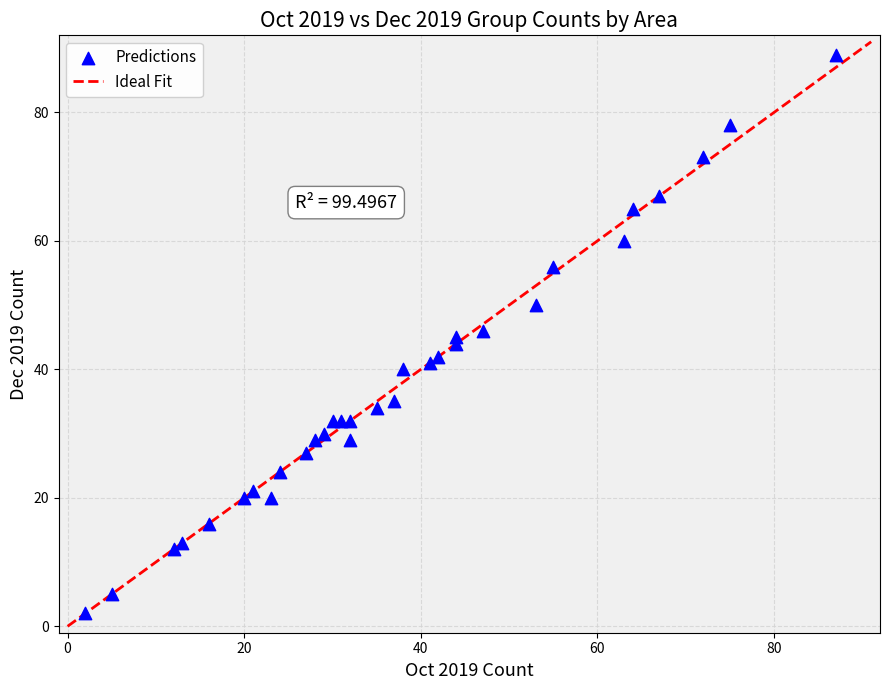

What is the range of Y values (max minus min)?

87